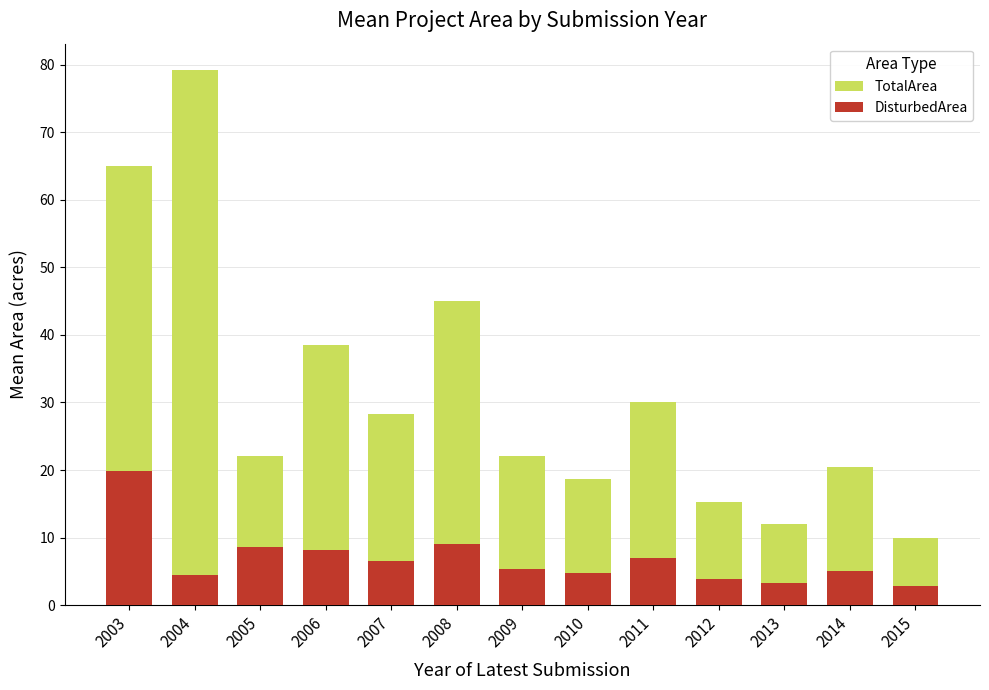

What is the difference between the highest and lowest values at 2015?

7.2